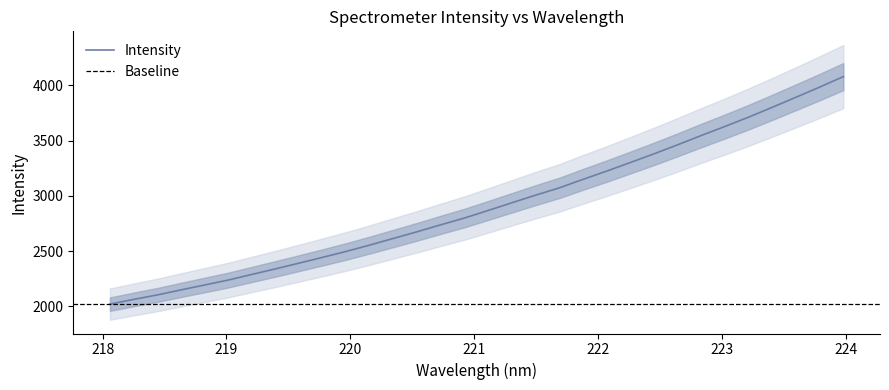

True or false: the data has more than 1 interior local peaks.

False